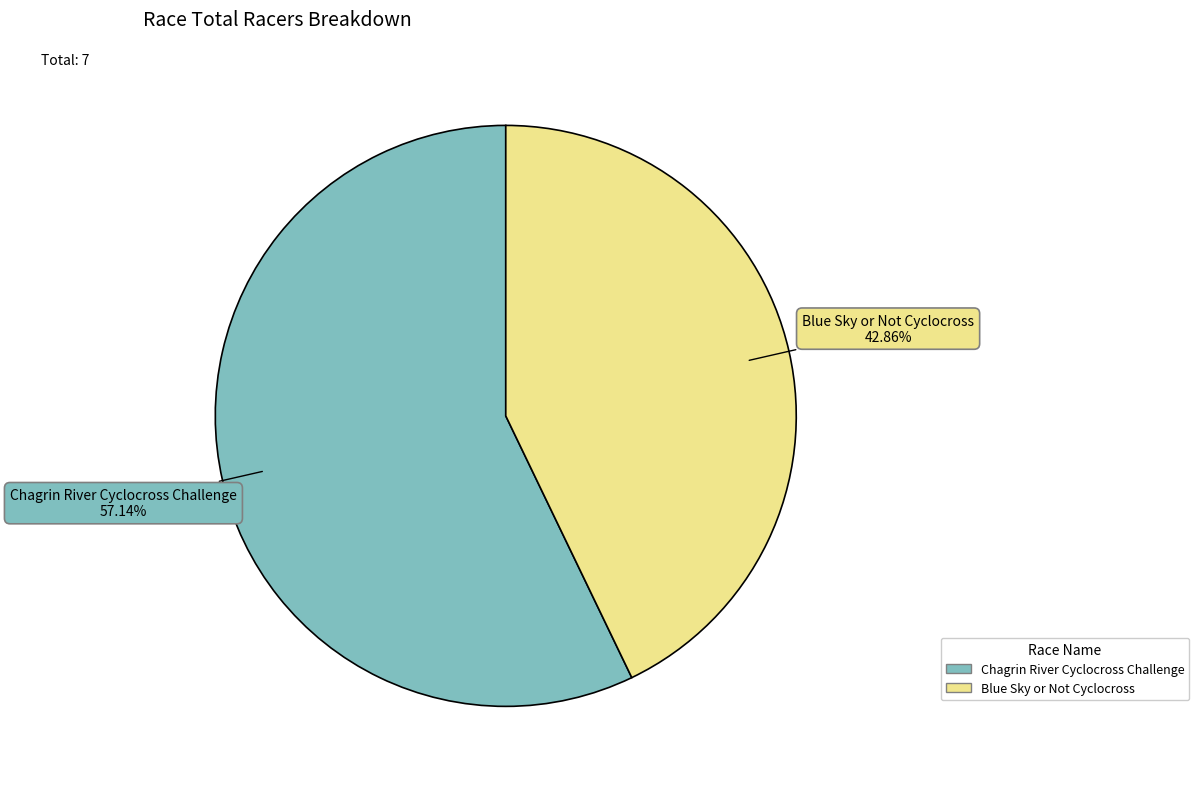

How many segments does this pie chart have?

2